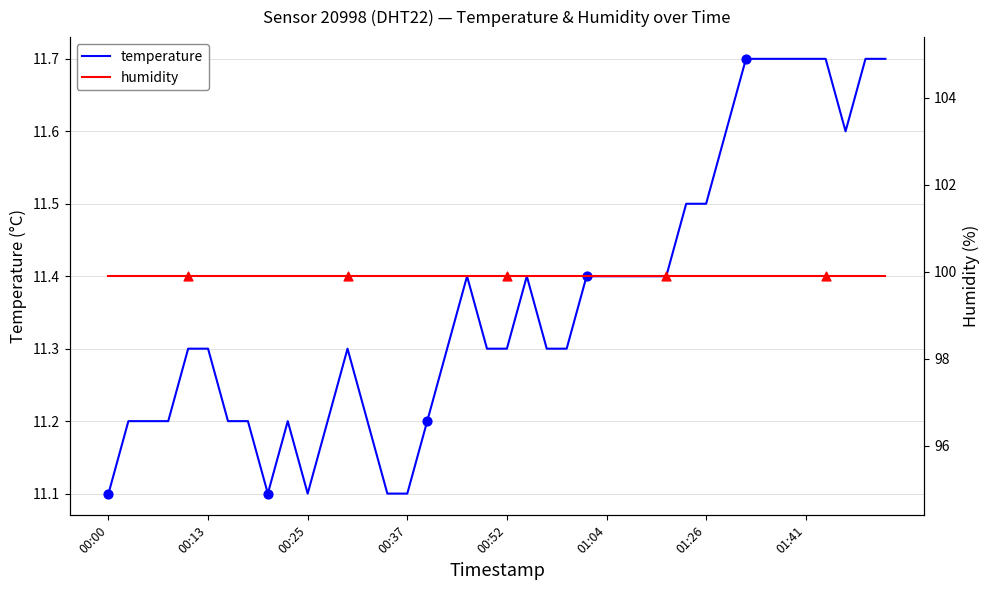

At how many categories does at least one series exceed 84?

40